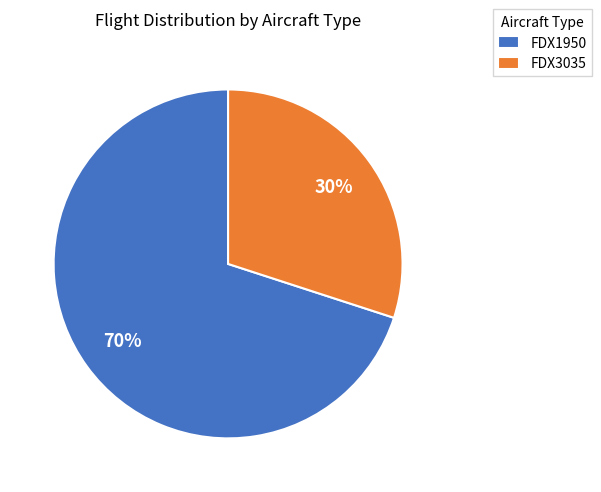

Does FDX3035 represent more than half of the total?

No